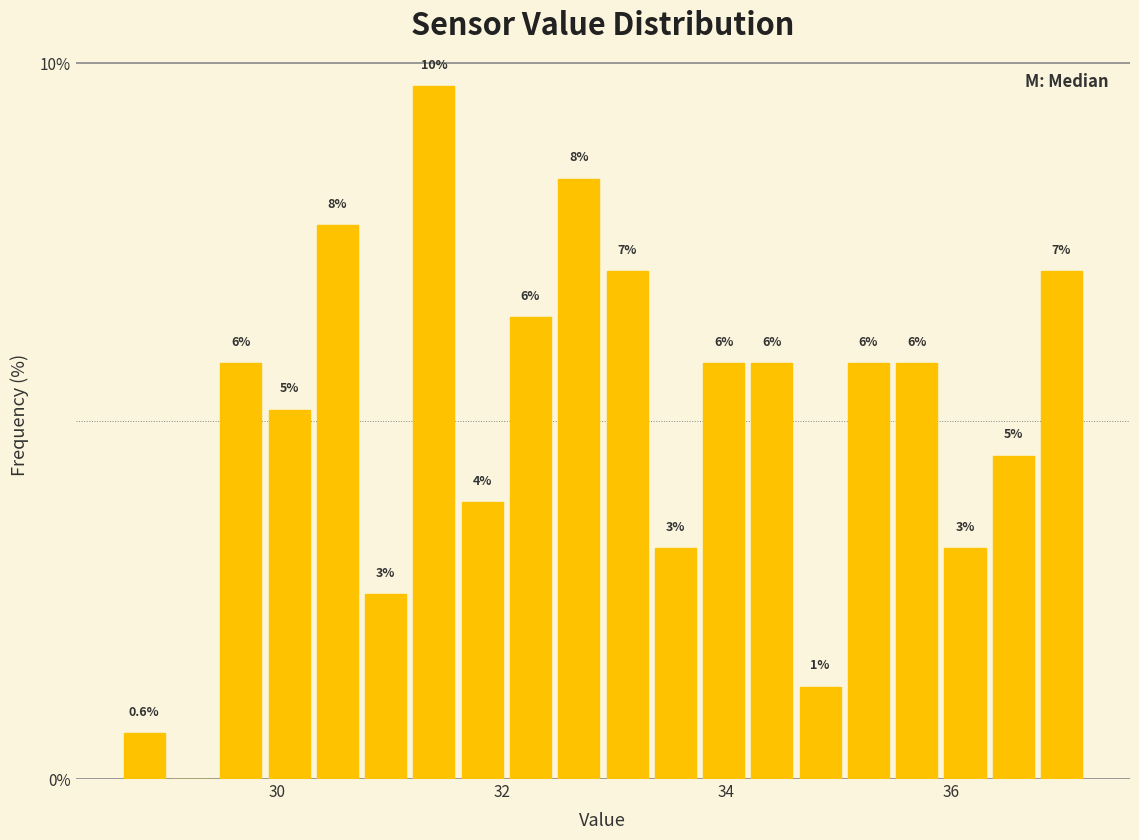

Read against the x-axis, roughly where is the centre of the tallest bar?

31.4